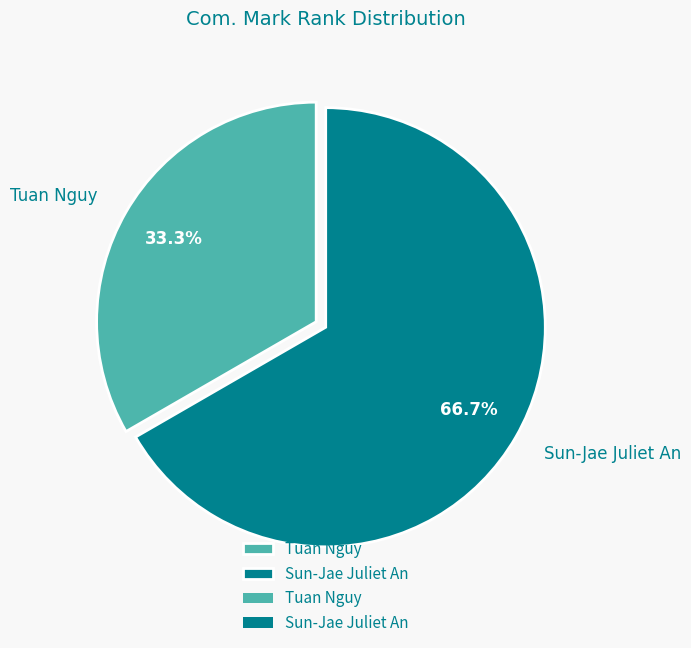

How many segments does this pie chart have?

2